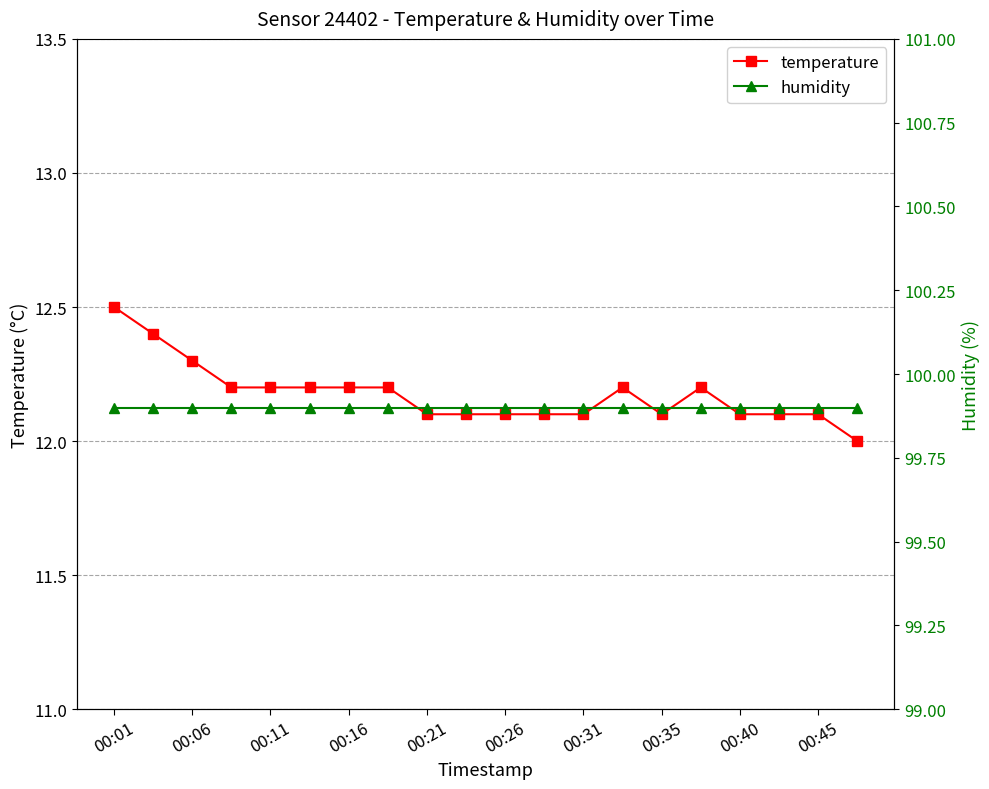

Where is humidity nearest to the value 99?

00:01